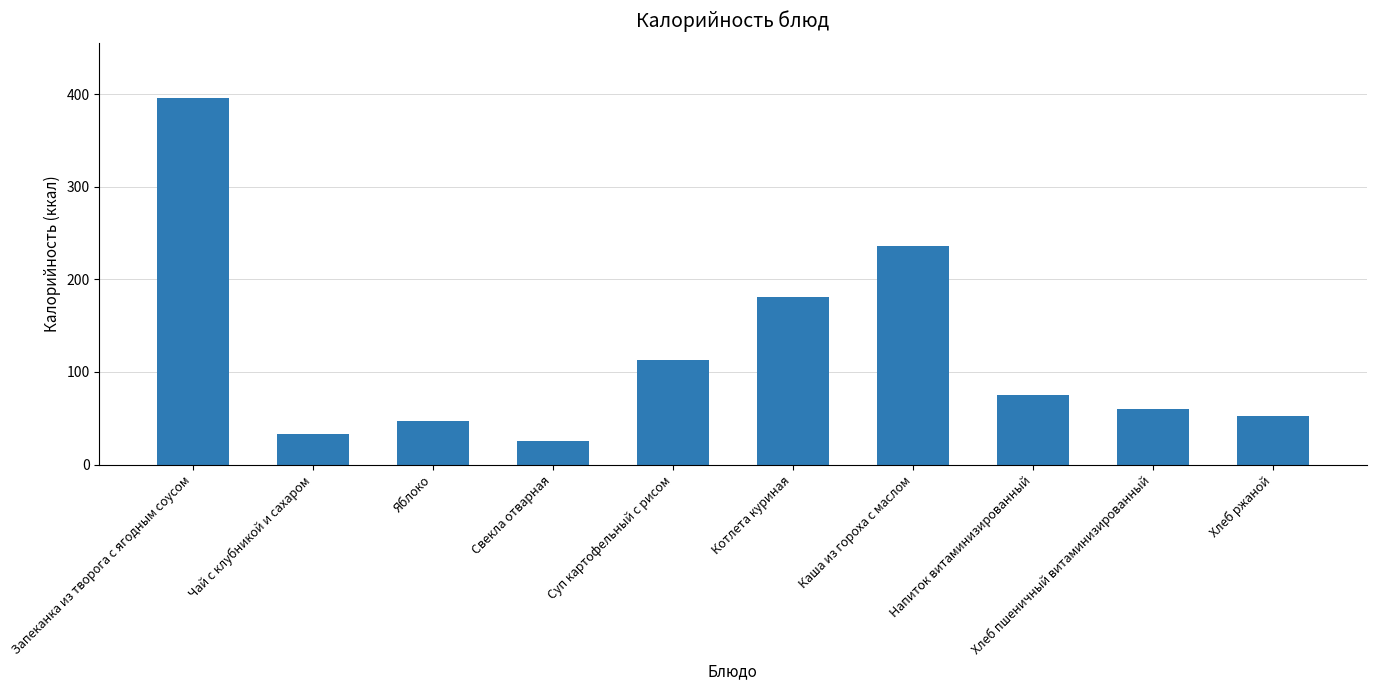

Which label corresponds to the smallest value in the chart?

Свекла отварная